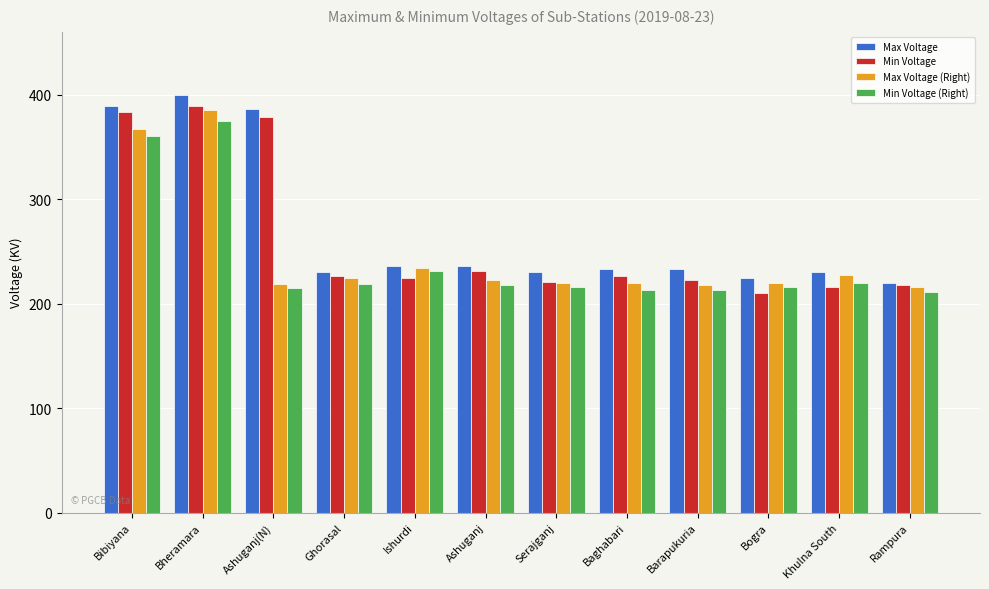

What is the total value across all series at Serajganj?

887